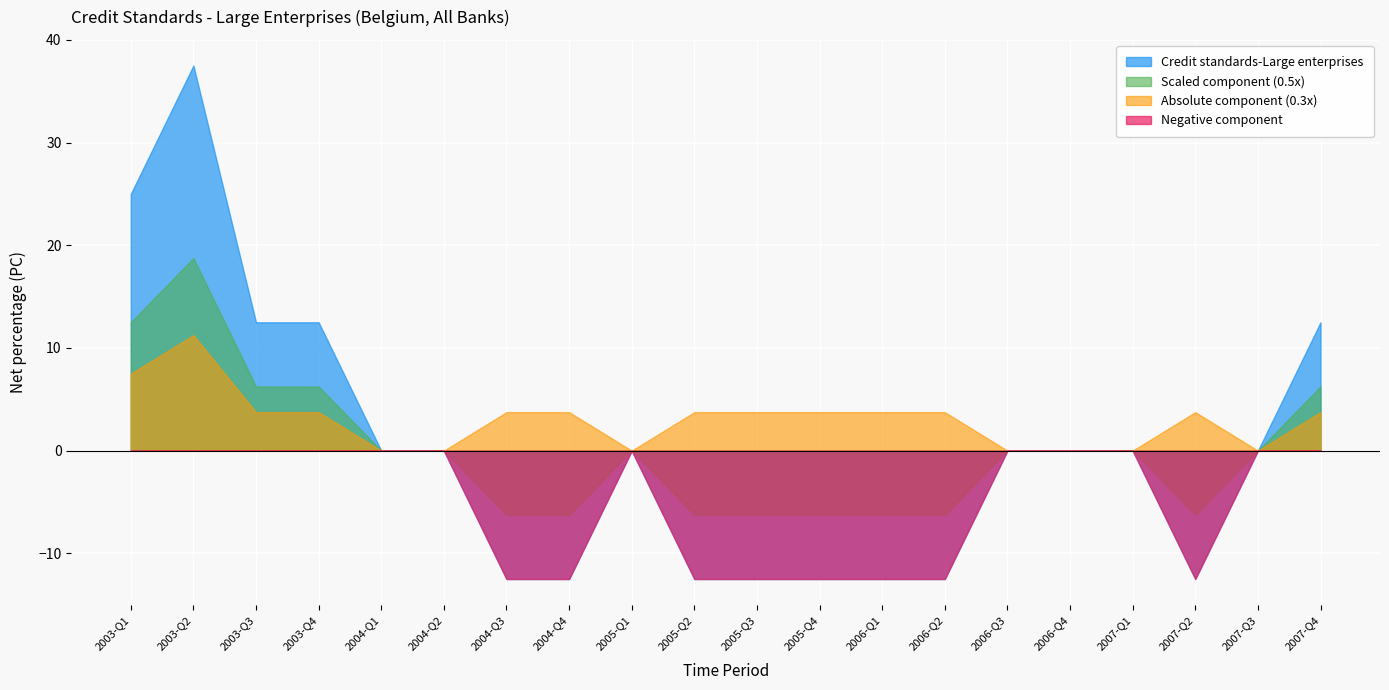

What is the sum of the 2008-2009 period values at 2007-Q2 and 2003-Q1?

25.0